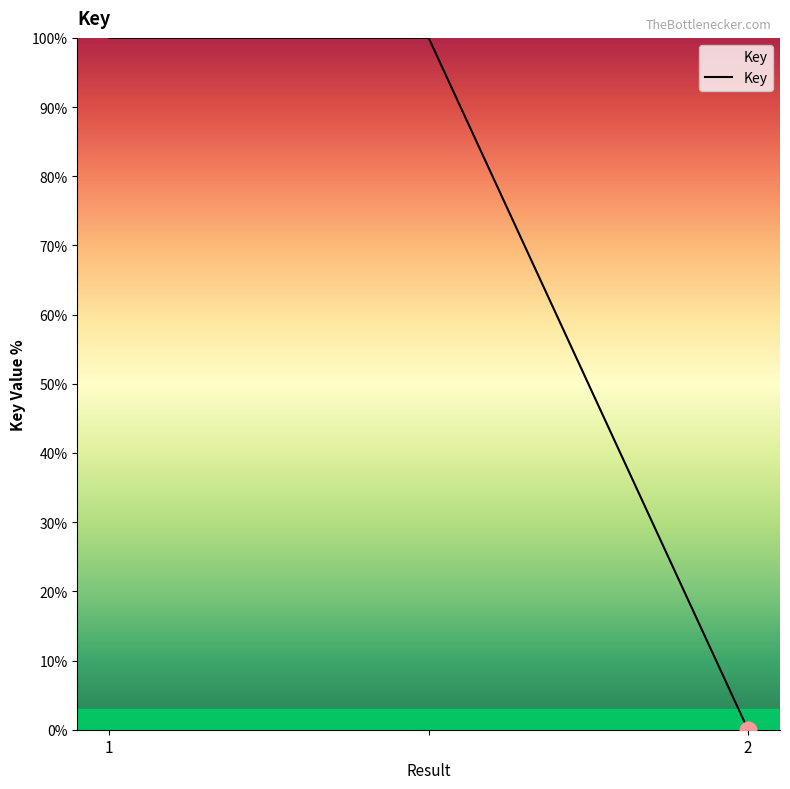

What is the sum of all values?

200